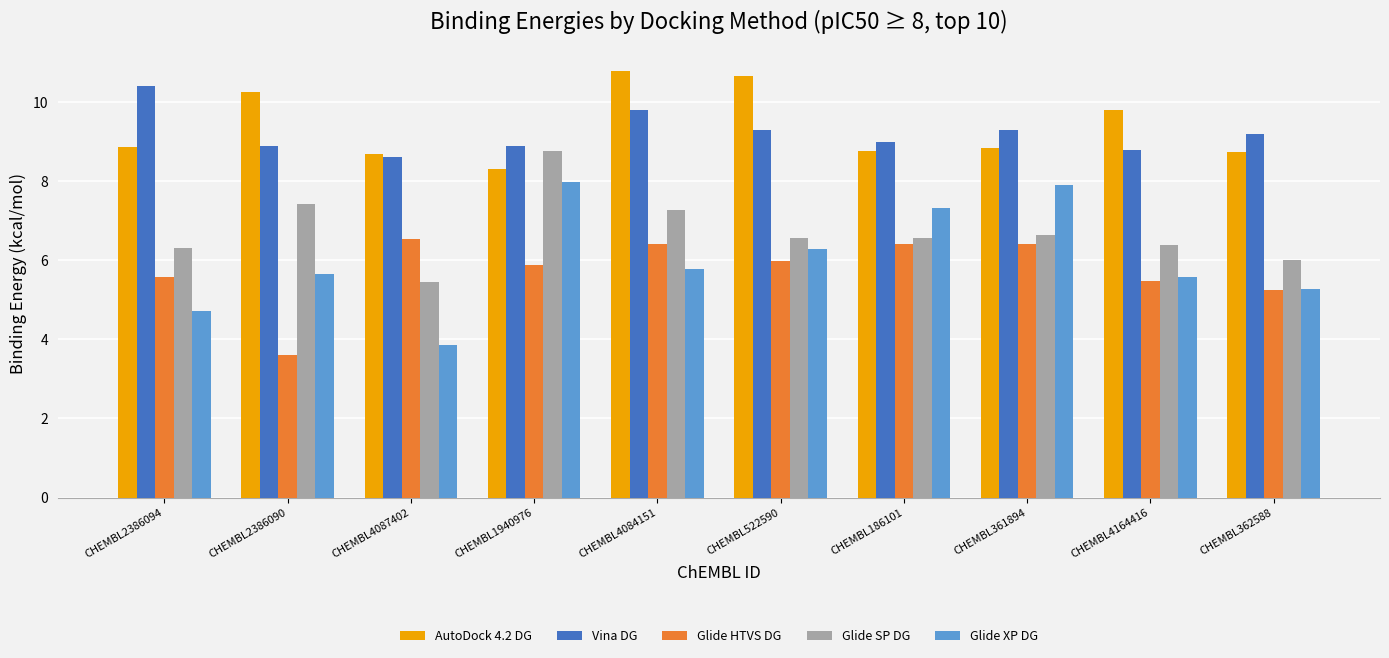

What is the difference between the second highest and minimum values in the Glide HTVS DG series?

2.8